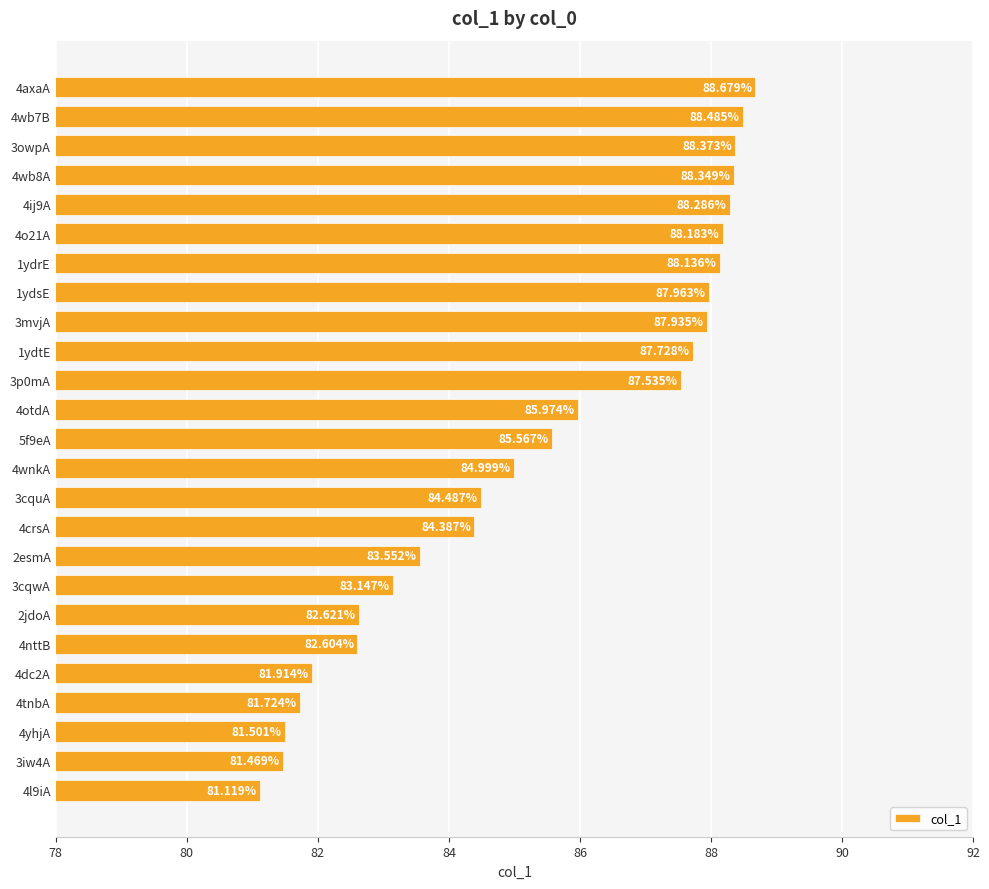

Rank the categories by value from highest to lowest.

4axaA, 4wb7B, 3owpA, 4wb8A, 4ij9A, 4o21A, 1ydrE, 1ydsE, 3mvjA, 1ydtE, 3p0mA, 4otdA, 5f9eA, 4wnkA, 3cquA, 4crsA, 2esmA, 3cqwA, 2jdoA, 4nttB, 4dc2A, 4tnbA, 4yhjA, 3iw4A, 4l9iA